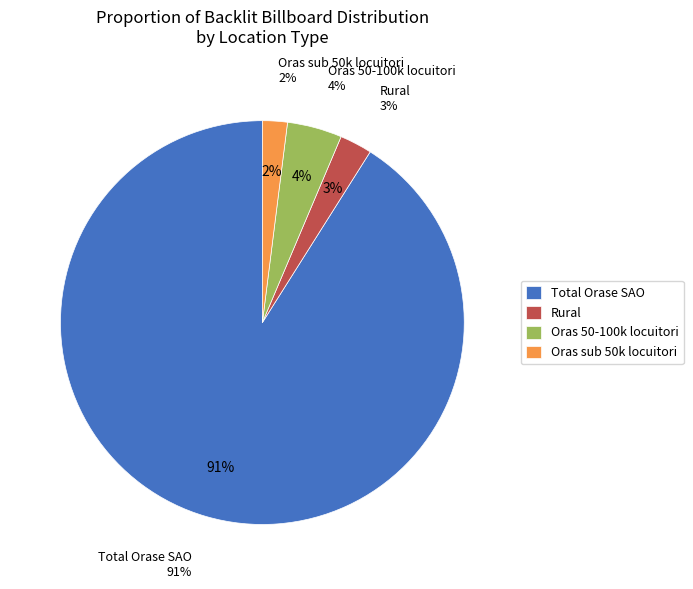

To the nearest percent, what is the difference between the Total Orase SAO and Oras sub 50k locuitori slice percentages?

89%